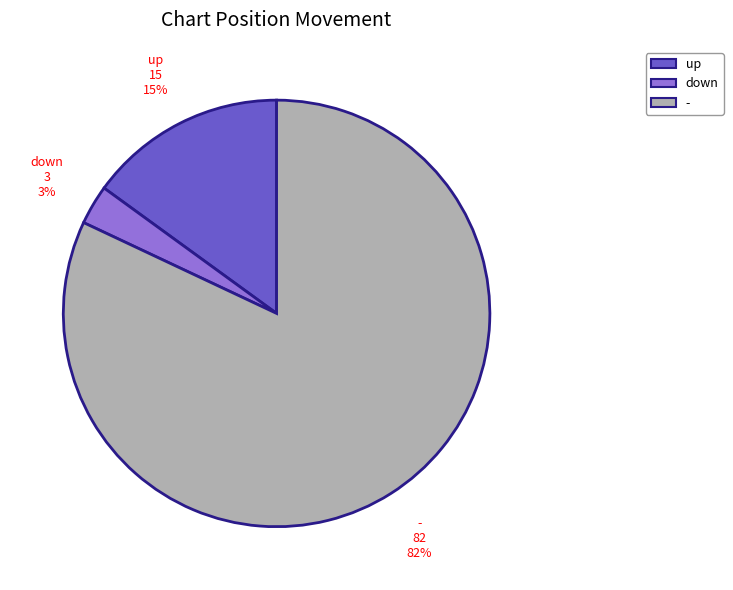

What is the largest slice in the pie chart?

-